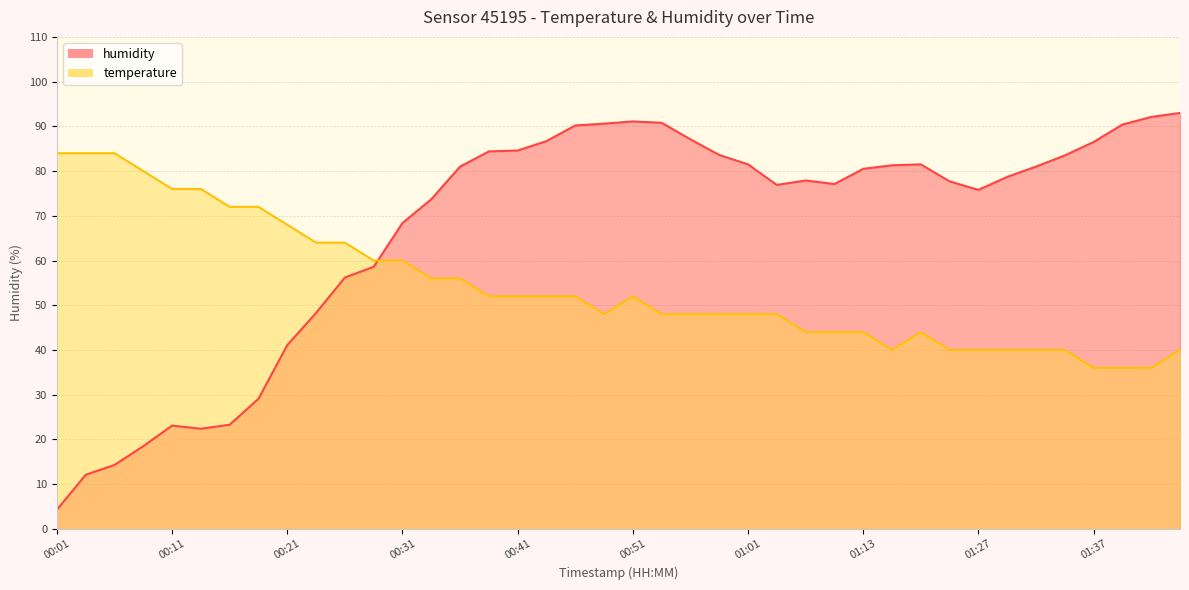

Where is the first local maximum for temperature?

00:51